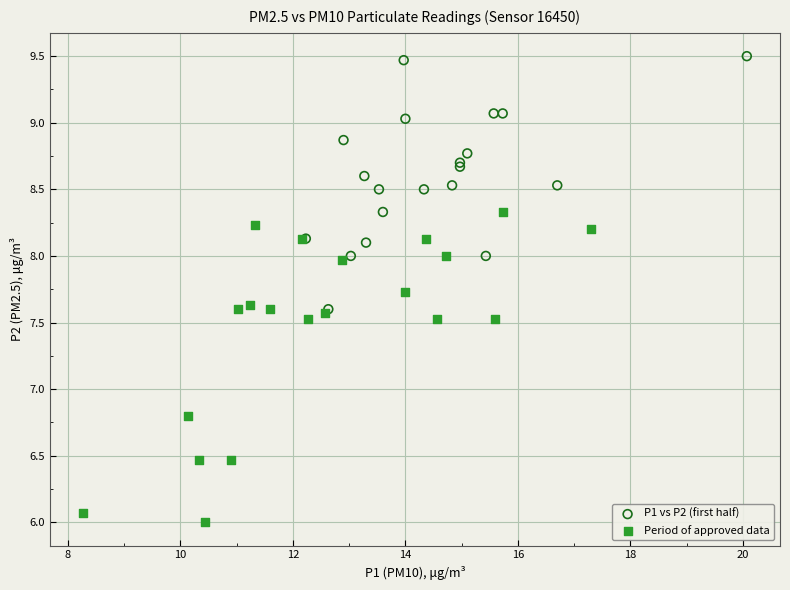

Which series has the widest spread of Y values?

Period of approved data